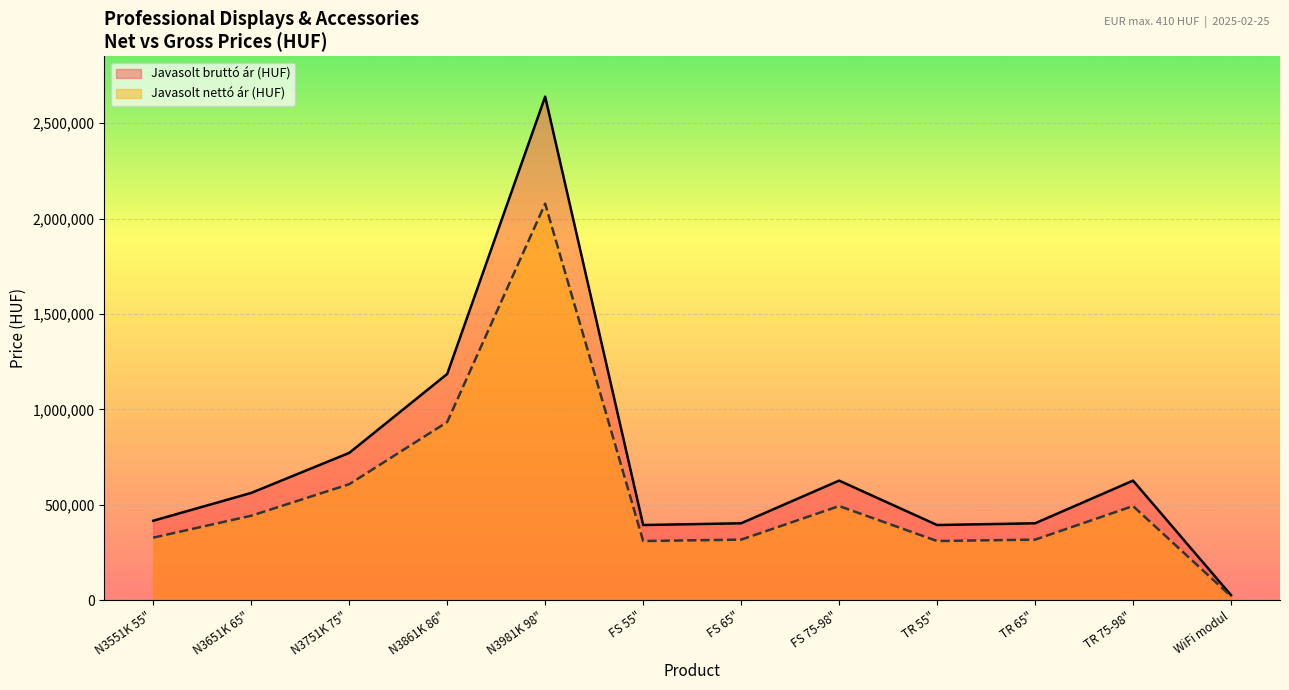

What is the difference between the Javasolt nettó ár (HUF) values at N3861K 86" and TR 55"?

623330